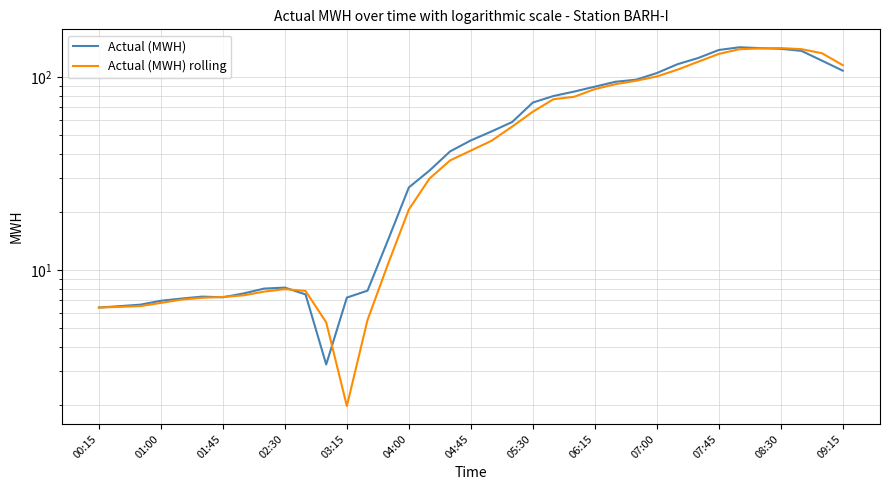

Is it true that Actual (MWH) equals 1.9 at 01:00?

False